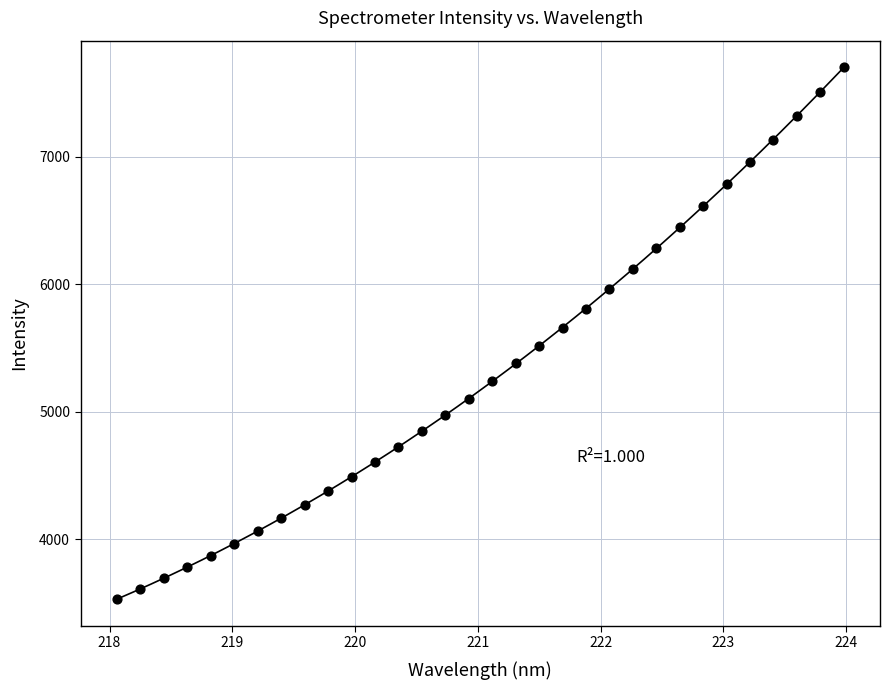

What is the range of X values (max minus min)?

5.9